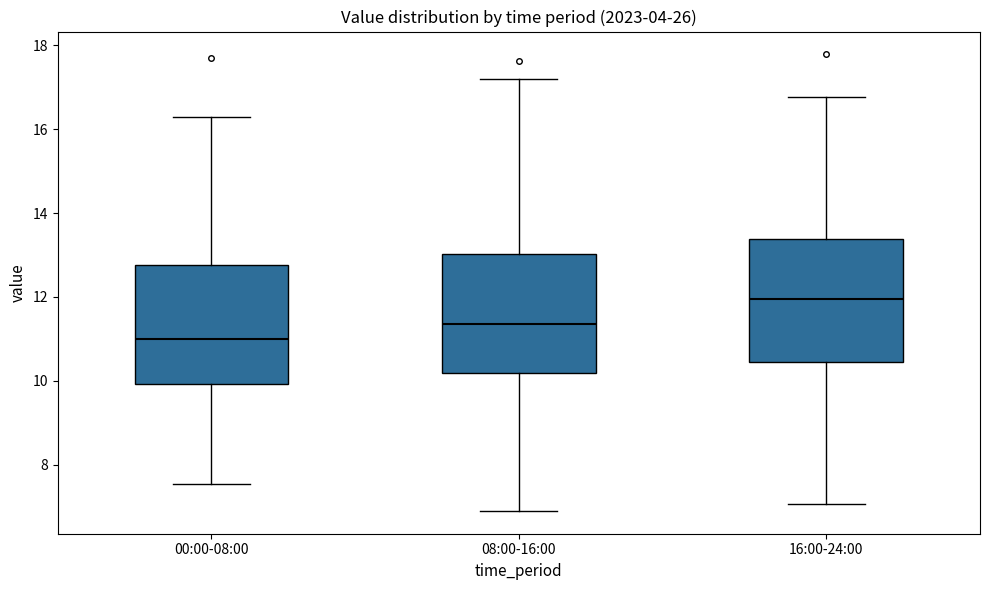

Which box's median line is the highest?

16:00-24:00